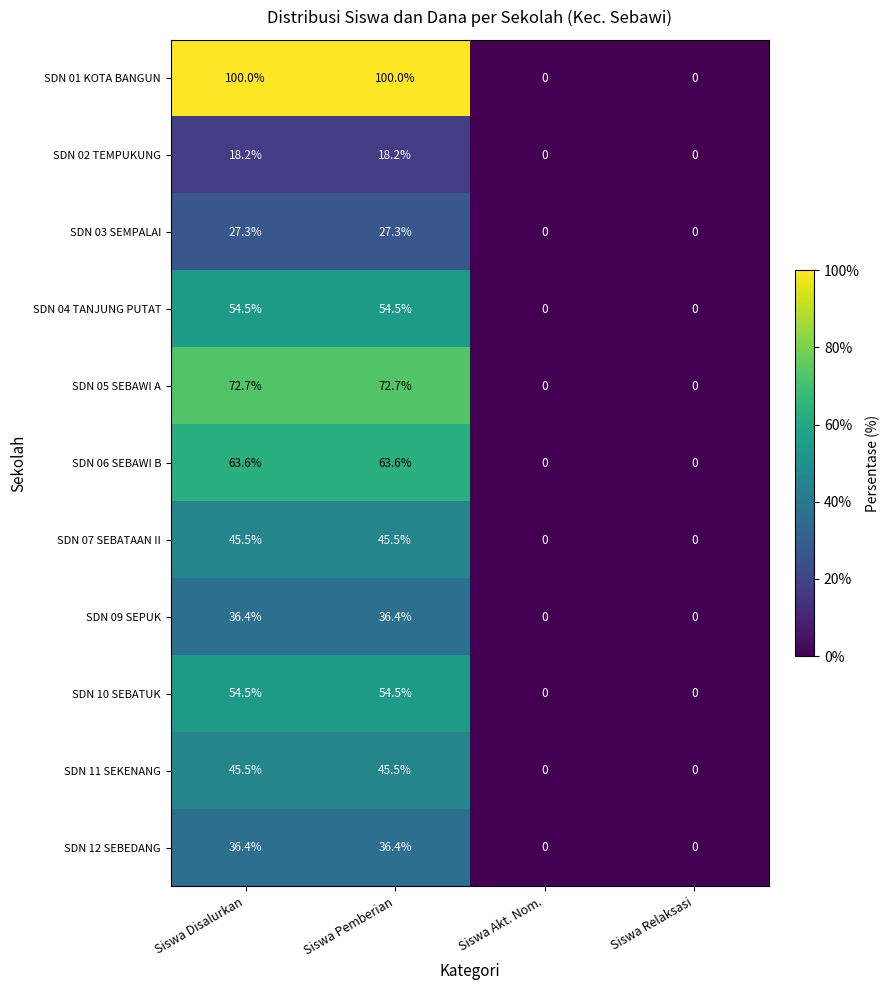

How many data points in SDN 07 SEBATAAN II are above 45?

2